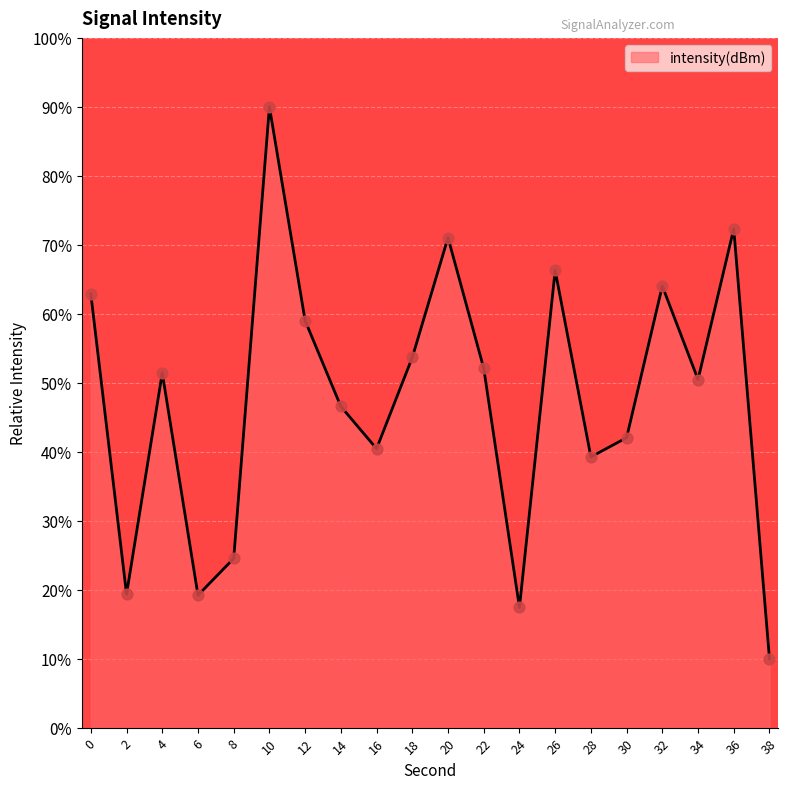

Approximately how many times larger is the value at 4 compared to 20?

0.7